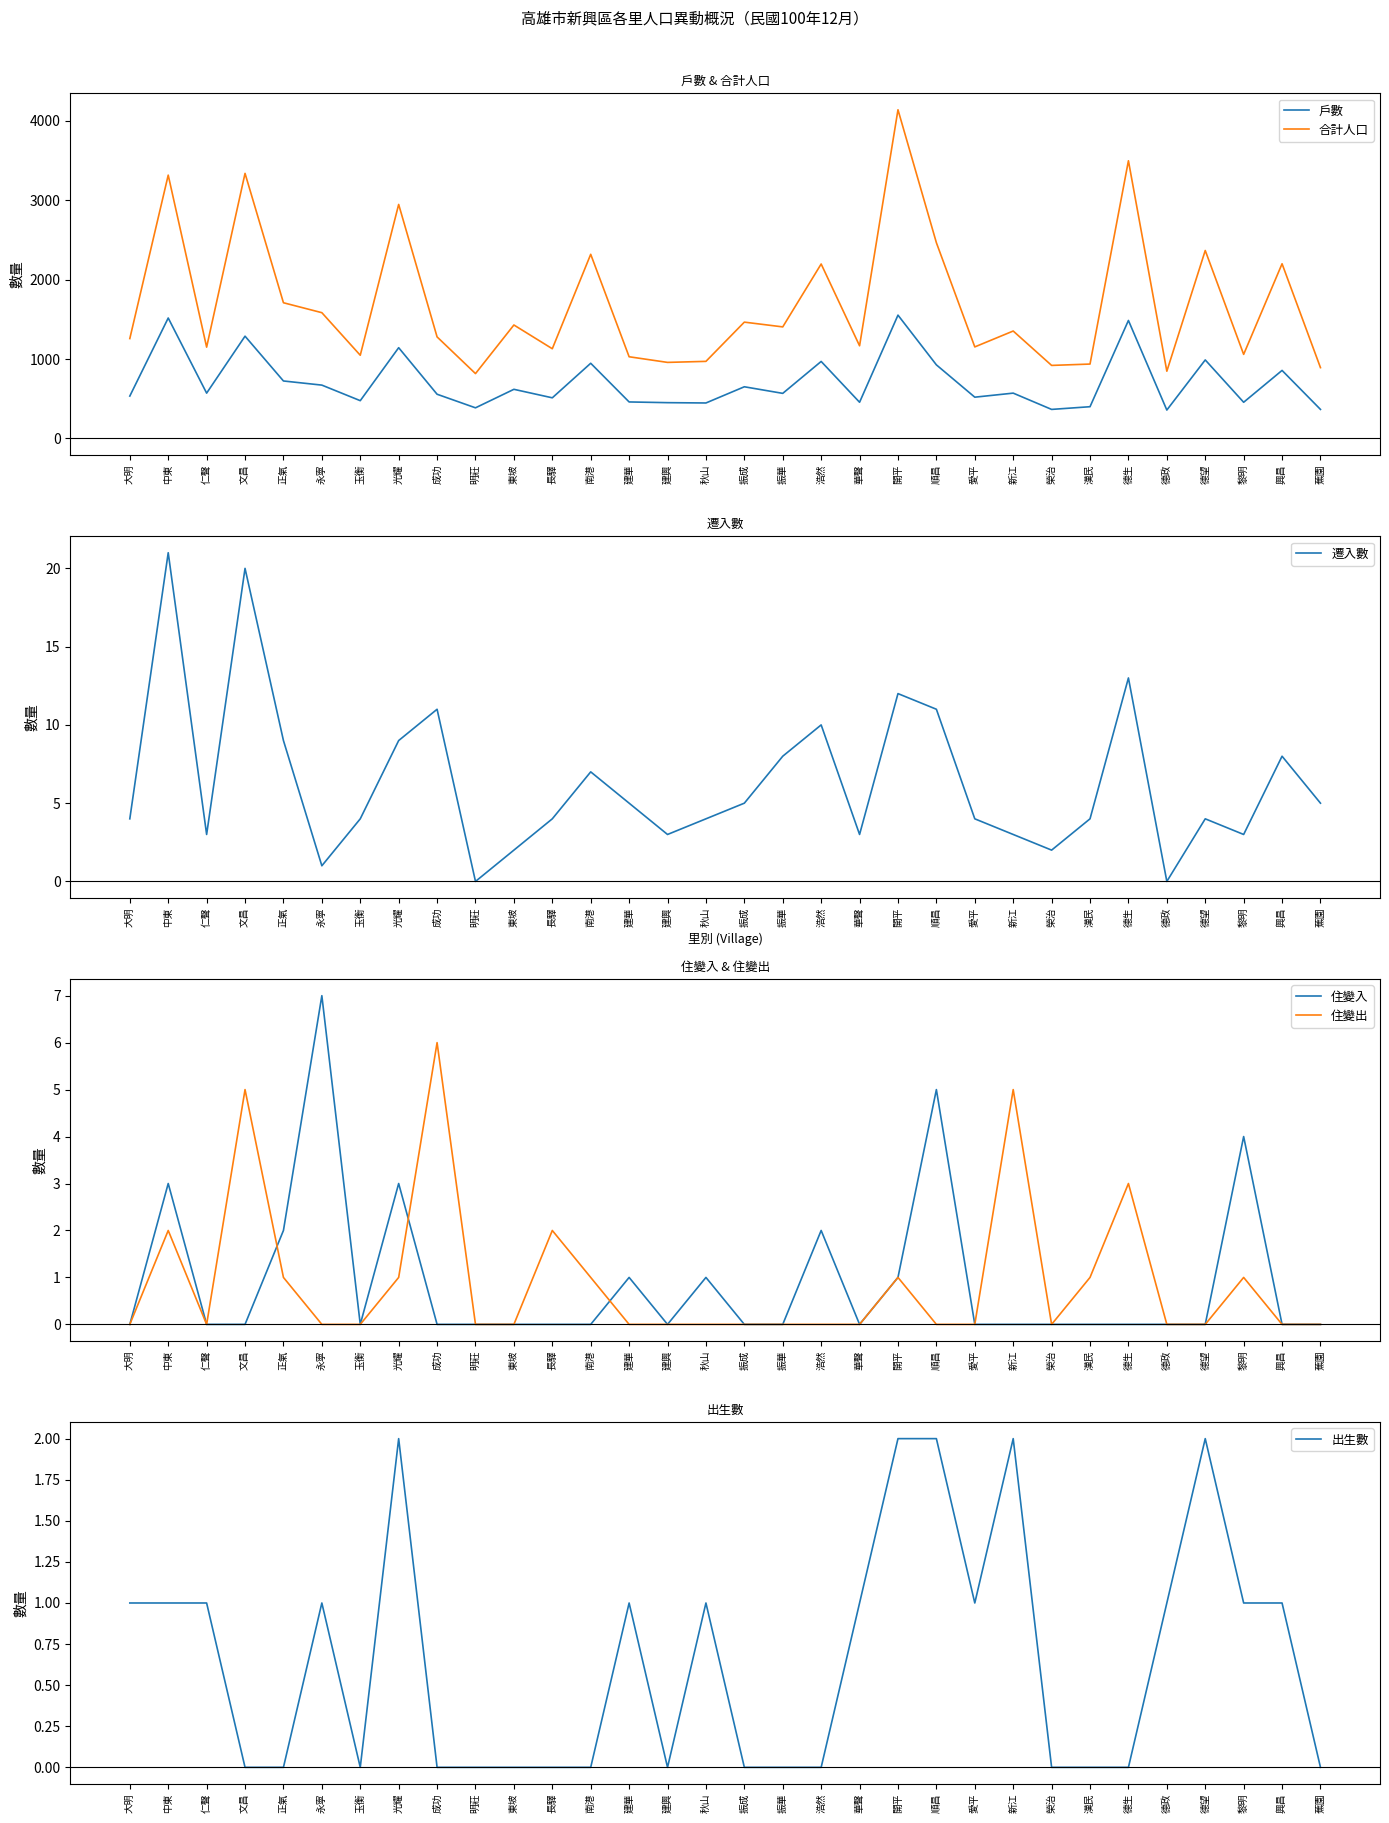

List the labels in order of 住變出 value, smallest first.

大明, 仁聲, 永寧, 玉衡, 明莊, 東坡, 建華, 建興, 秋山, 振成, 振華, 浩然, 華聲, 順昌, 愛平, 榮治, 德政, 德望, 興昌, 蕉園, 正氣, 光耀, 南港, 開平, 漢民, 黎明, 中東, 長驛, 德生, 文昌, 新江, 成功